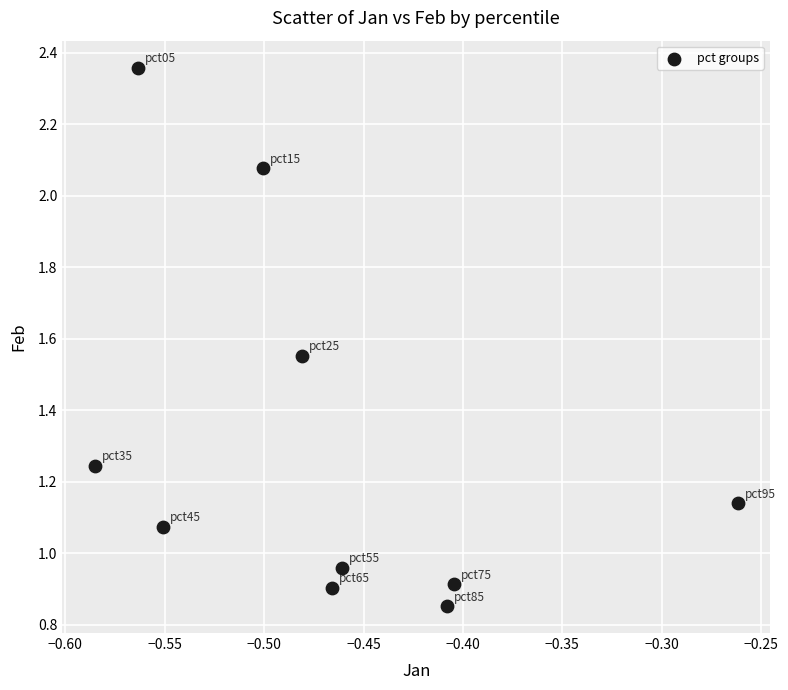

What is the average Y value?

1.3